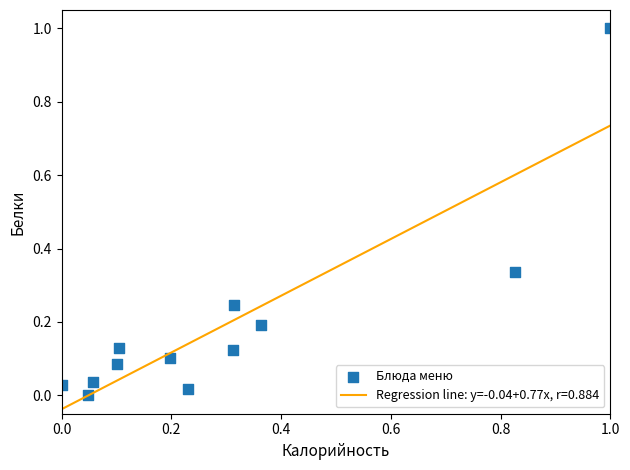

What is the range of Y values (max minus min)?

1.0